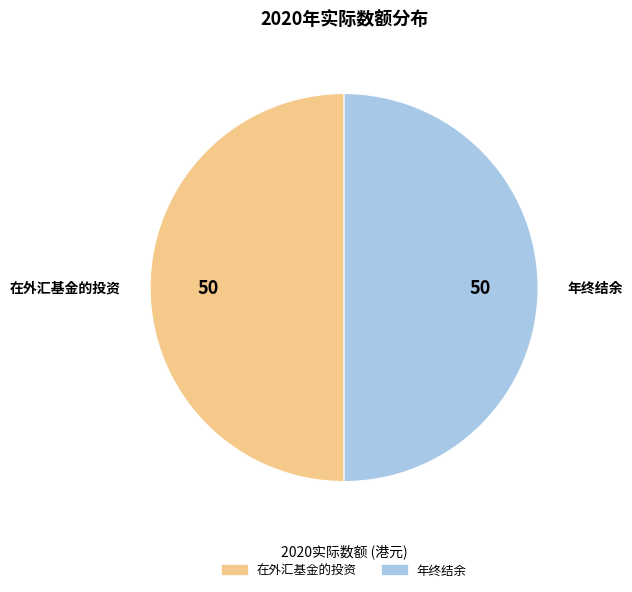

True or false: 年终结余 accounts for 39% of the total.

False